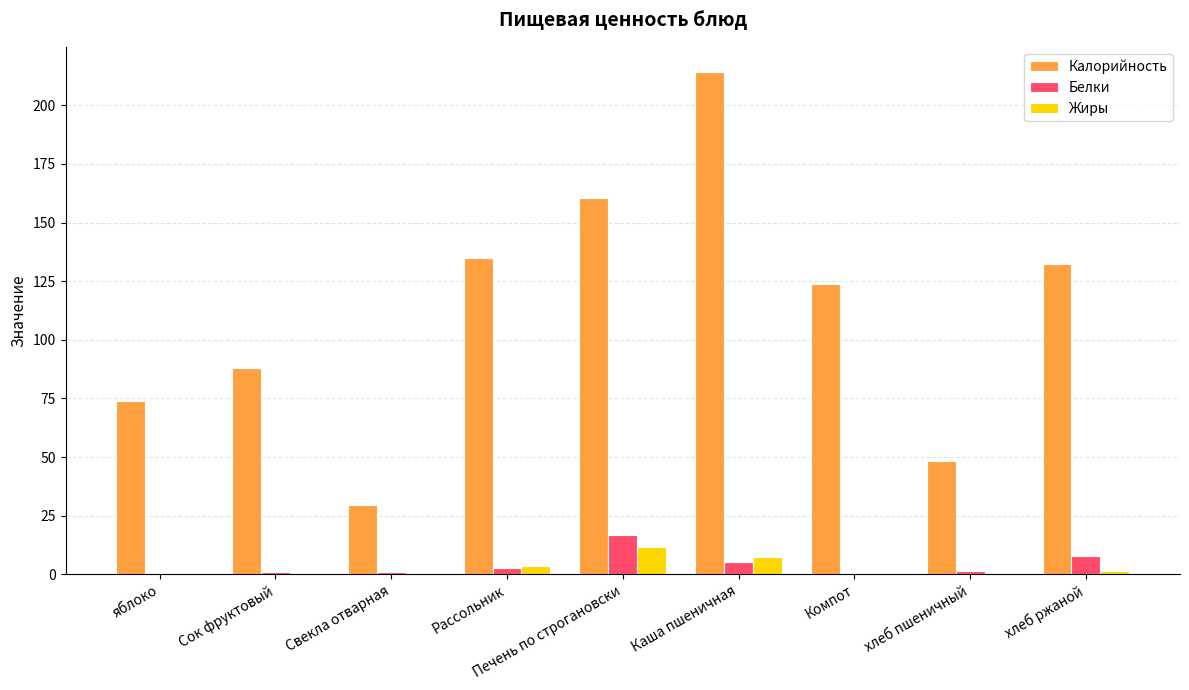

The value of Белки at Печень по строгановски is 27.4. True or false?

False